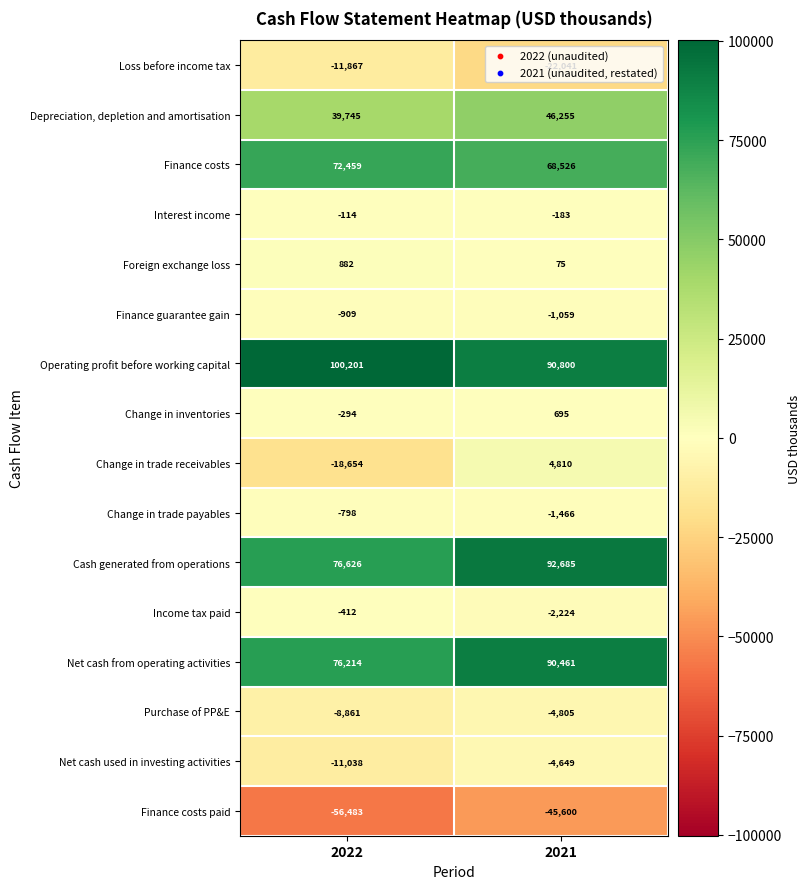

Rank the series at 2022 from highest to lowest value.

Operating profit before working capital, Cash generated from operations, Net cash from operating activities, Finance costs, Depreciation, depletion and amortisation, Foreign exchange loss, Interest income, Change in inventories, Income tax paid, Change in trade payables, Finance guarantee gain, Purchase of PP&E, Net cash used in investing activities, Loss before income tax, Change in trade receivables, Finance costs paid